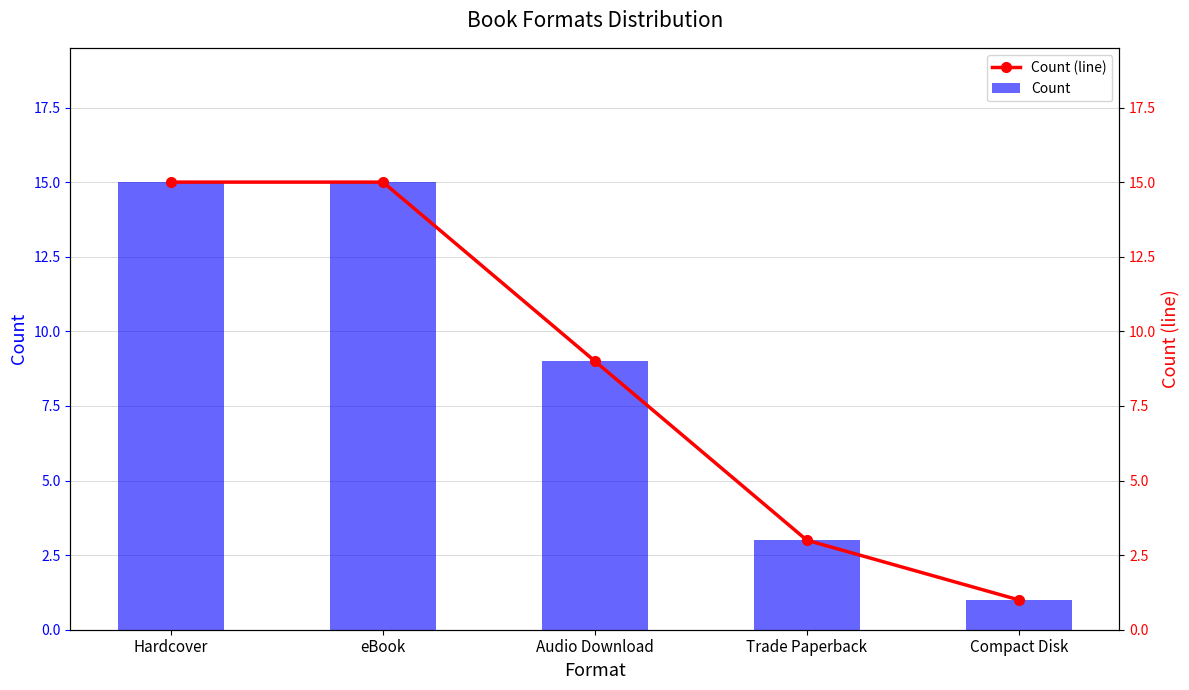

How many data points does each series have?

5